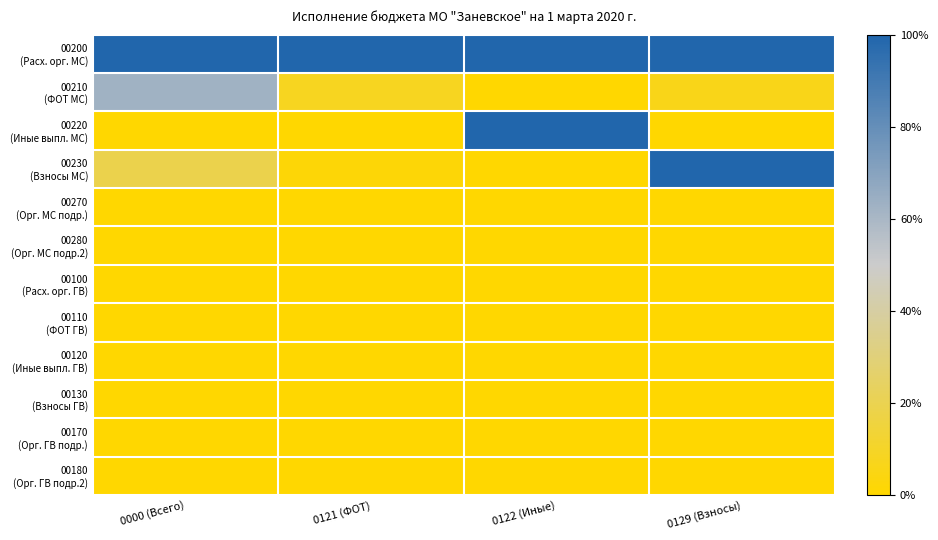

Between 0129 (Взносы) and 0121 (ФОТ), which is larger?

0129 (Взносы)